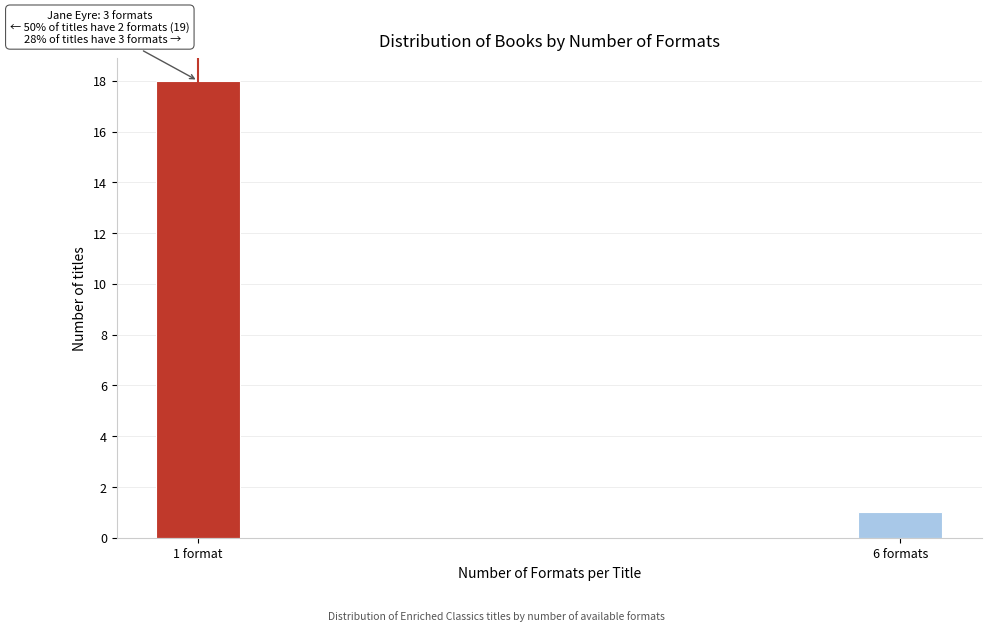

Reading left to right, list all the values displayed in this chart.

18	1